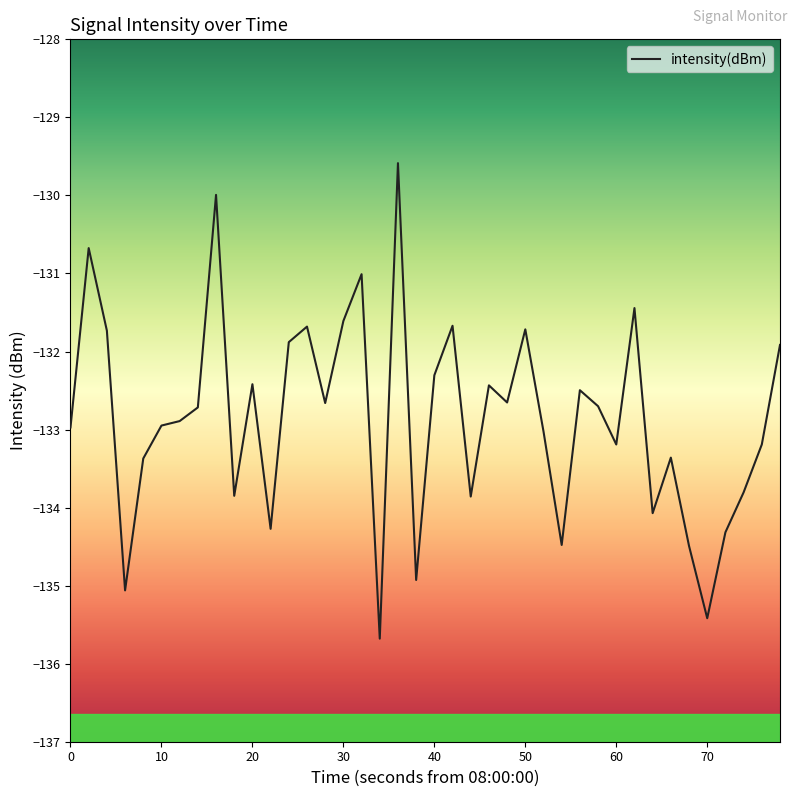

What is the maximum value shown in the chart?

-129.6